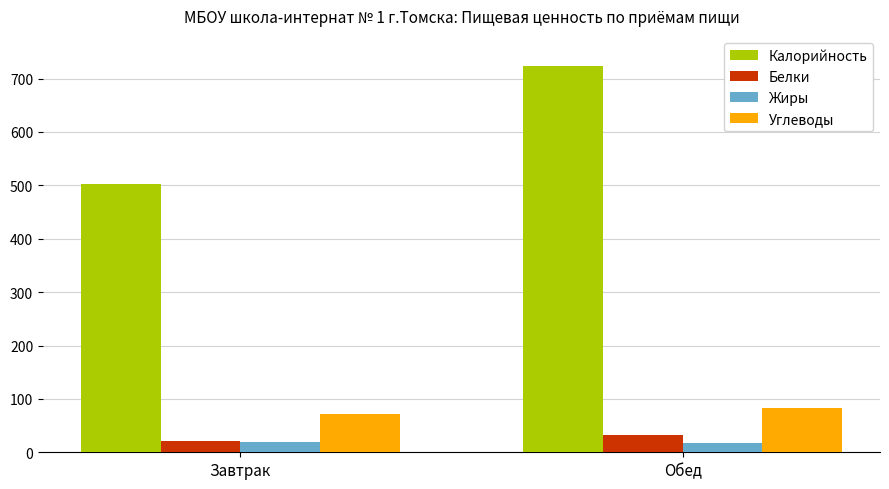

Is it true that Белки equals 20.7 at Завтрак?

True